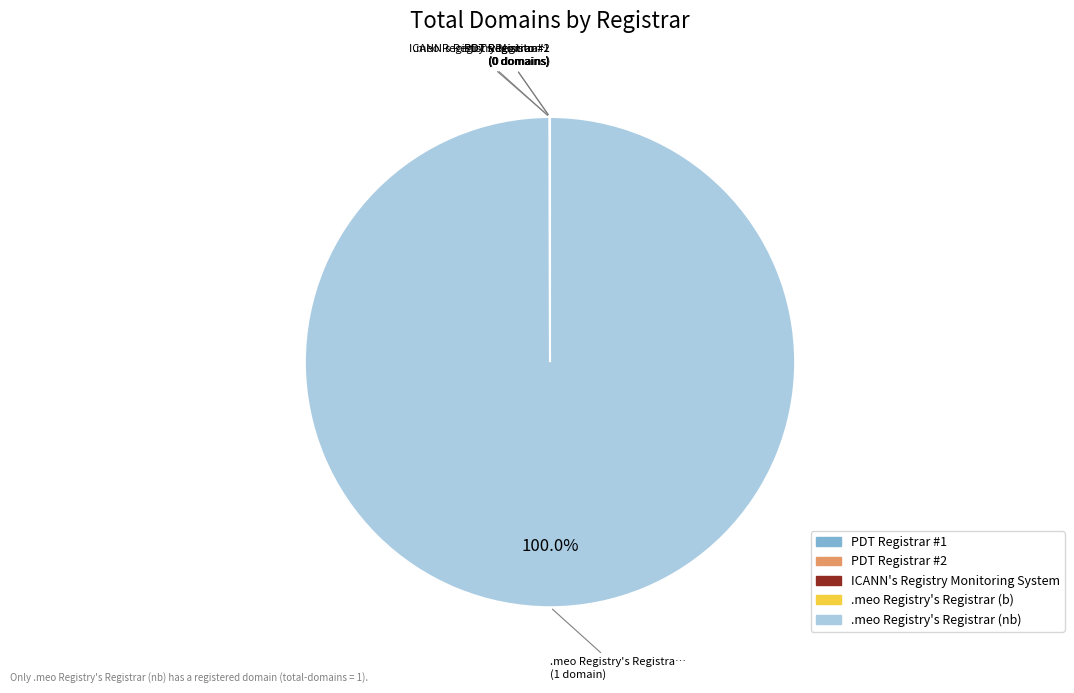

Does any single category account for the majority?

Yes